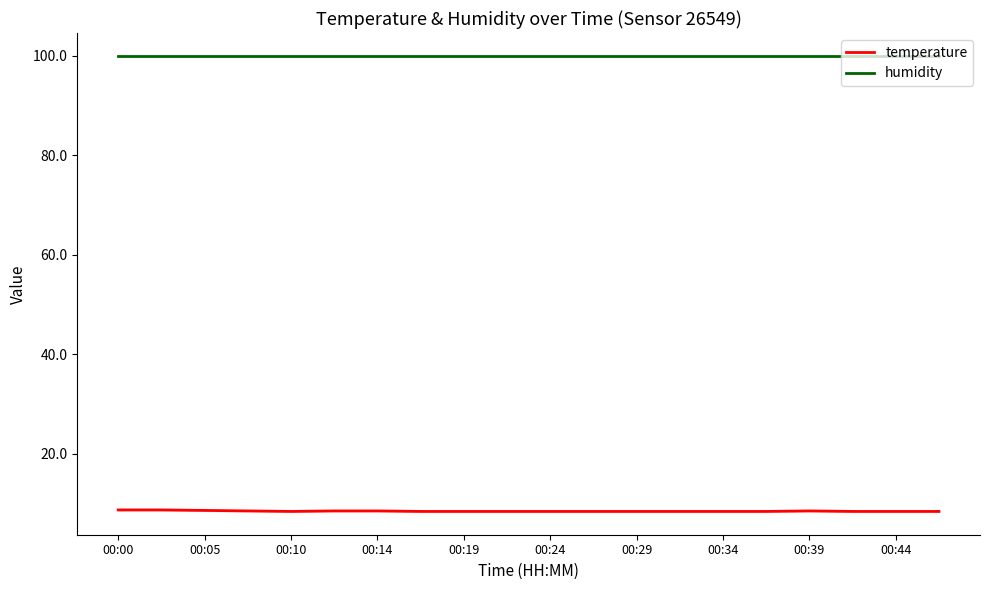

What is the difference between the maximum and second lowest values in the temperature series?

0.3